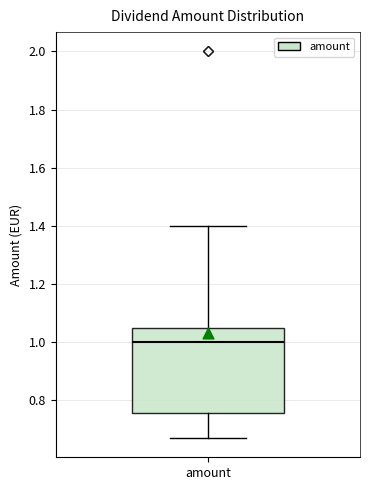

Where does the lower whisker of the box for amount end on the y-axis? The values are not printed on the chart, so give them approximately, as read against the axis.

0.68